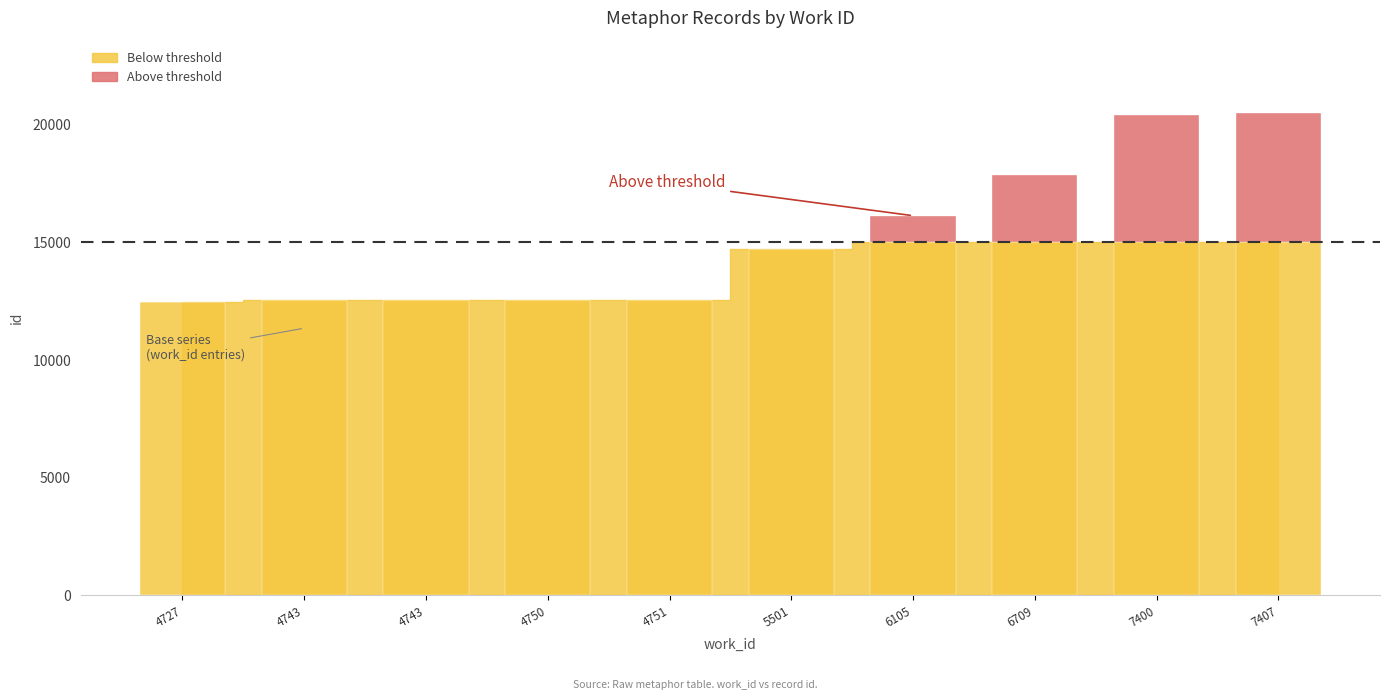

At which category does the chart reach its peak across all series?

7407